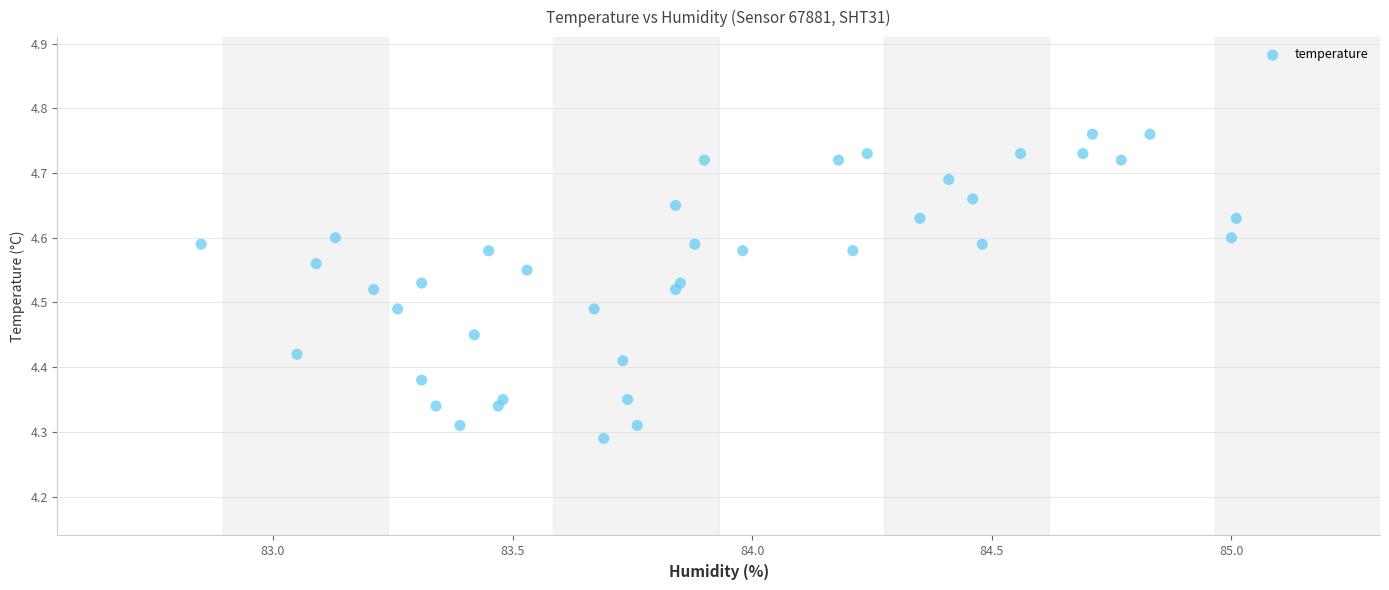

What is the range of Y values (max minus min)?

0.5